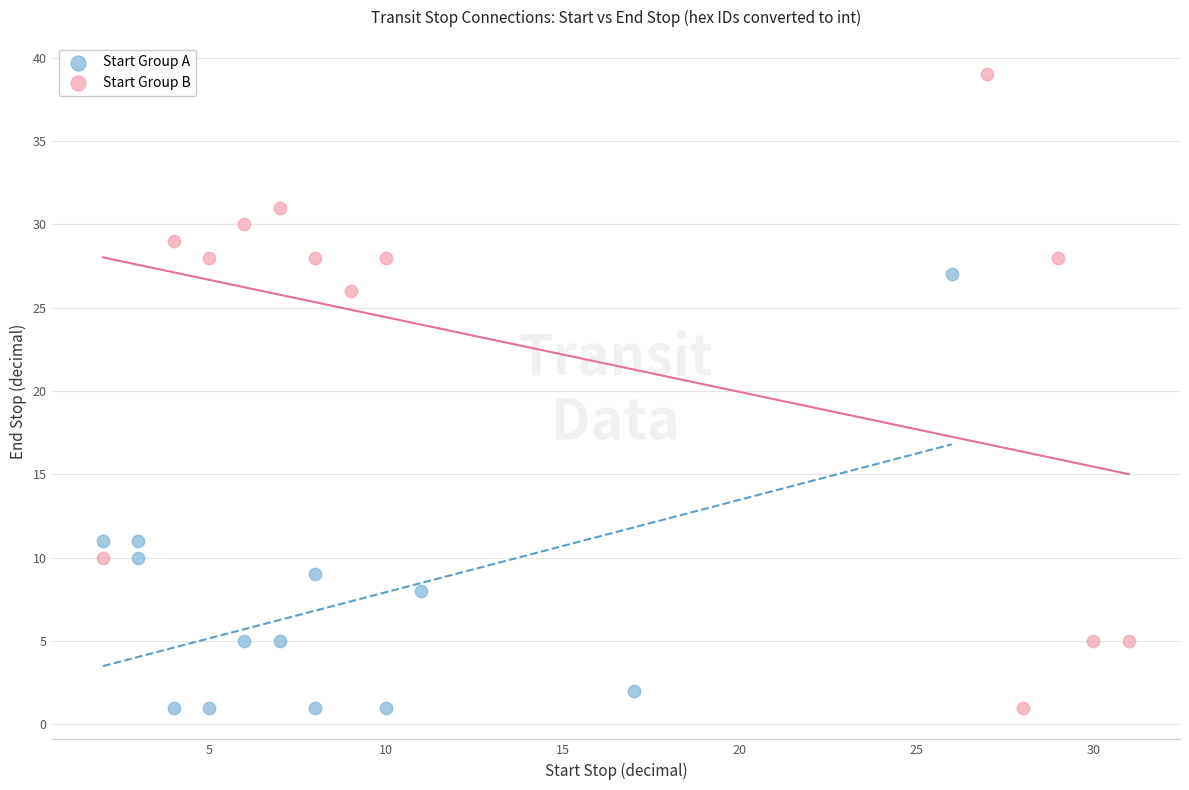

Which series has the largest Y range (max minus min)?

Start Group B